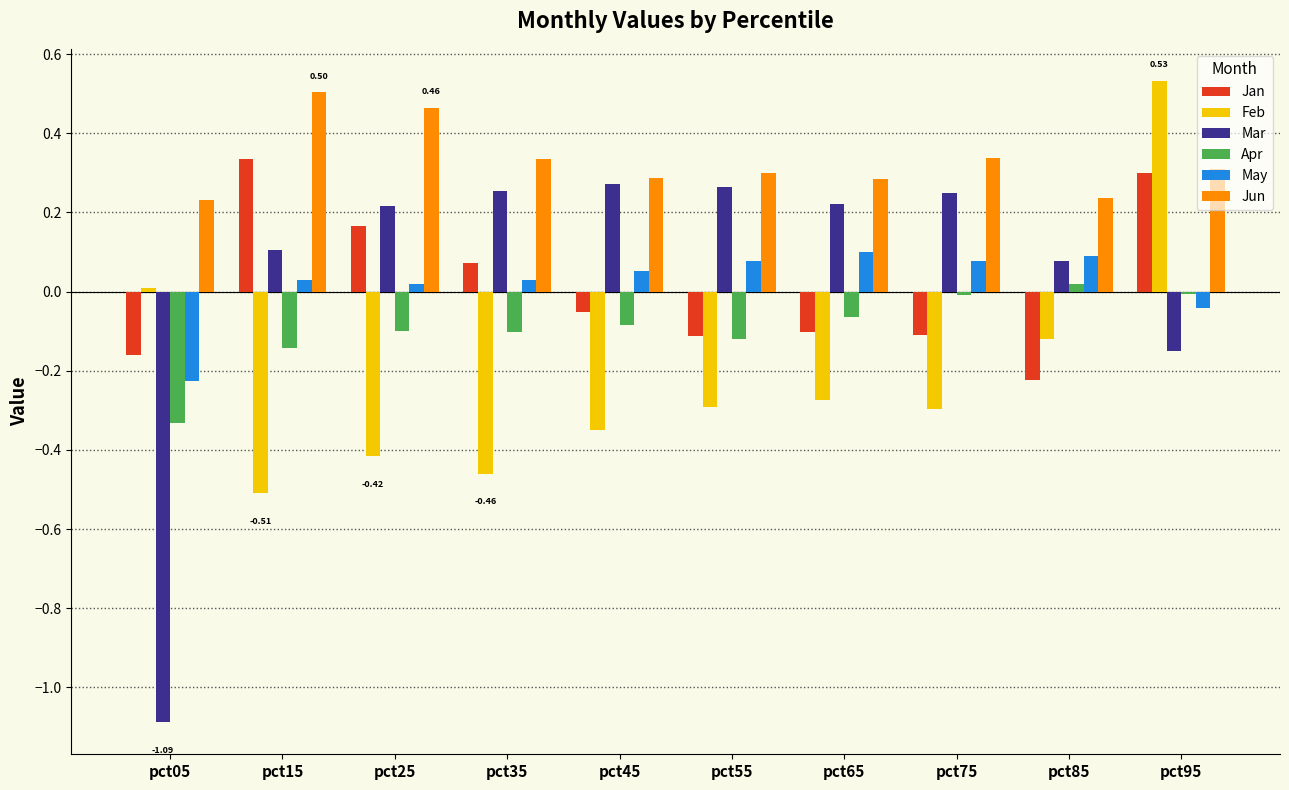

Is the value of Apr at pct05 greater than the value of Mar at pct95?

No